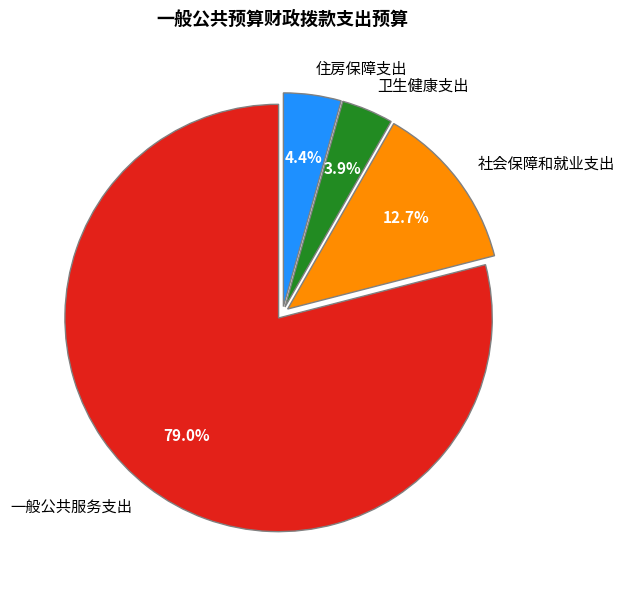

What is the ratio of the value at 社会保障和就业支出 to the value at 住房保障支出?

2.9